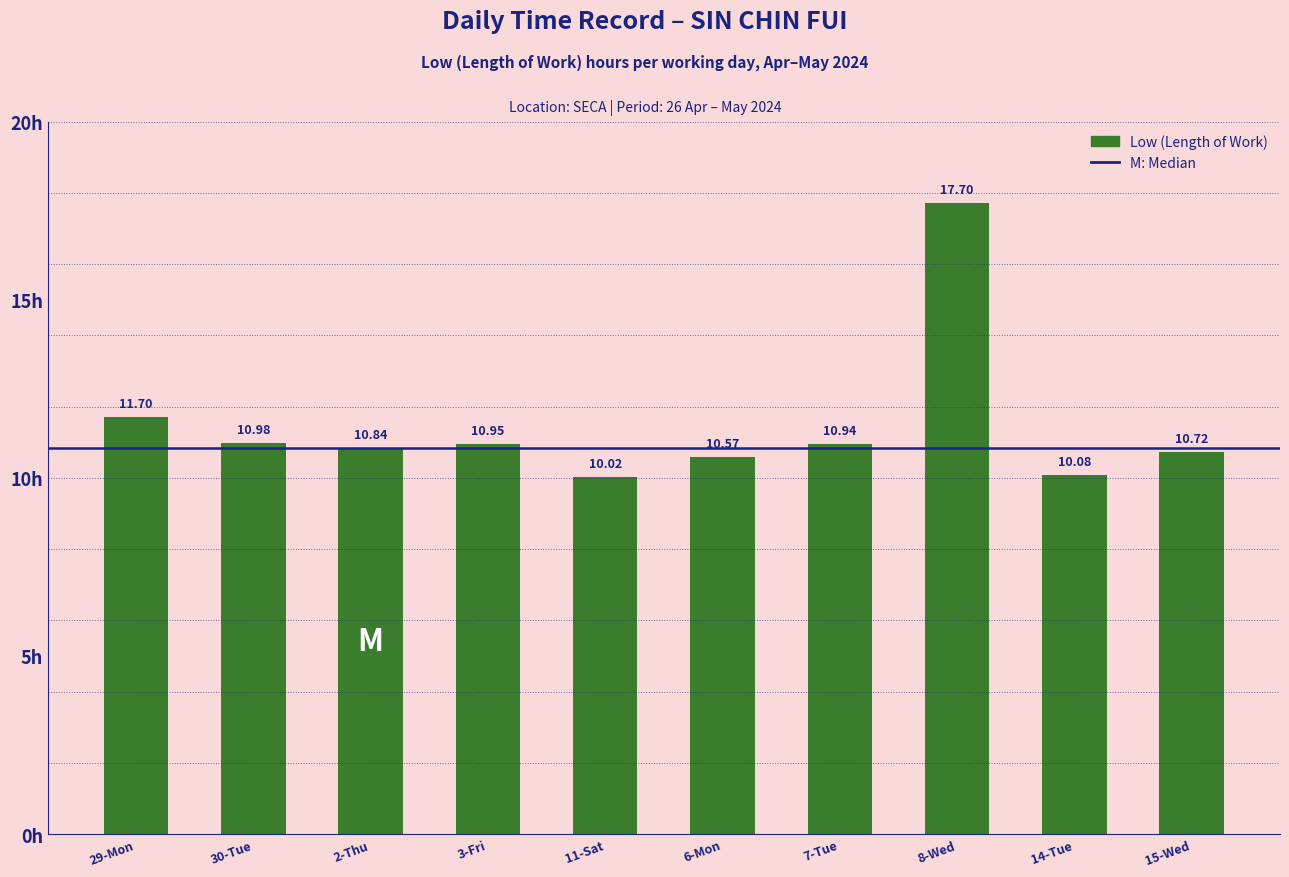

How many distinct data groups are displayed?

1